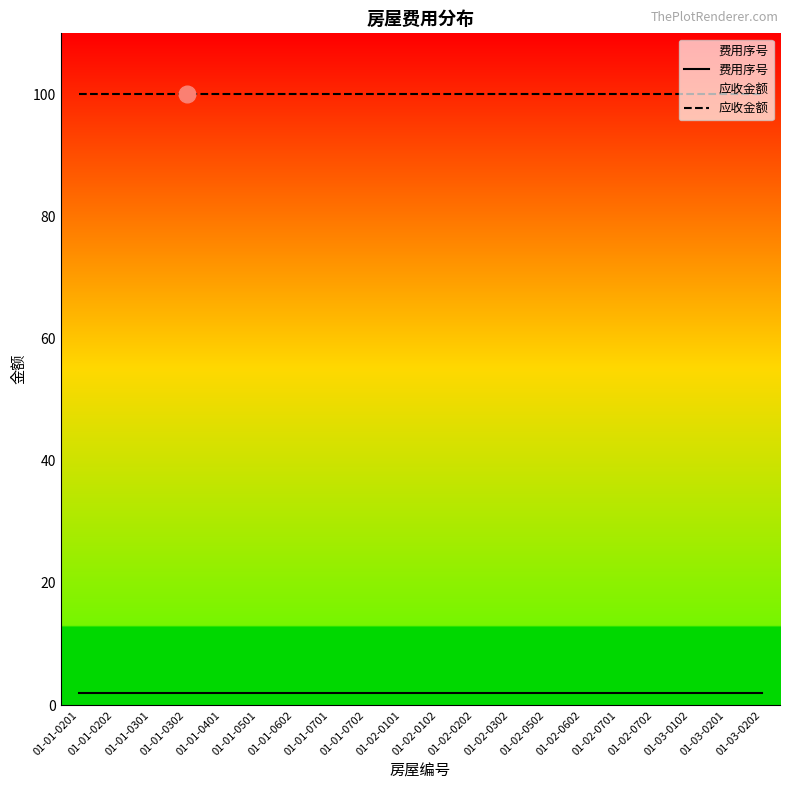

Is the value of 费用序号 at 01-01-0201 greater than the value of 应收金额 at 01-02-0302?

No